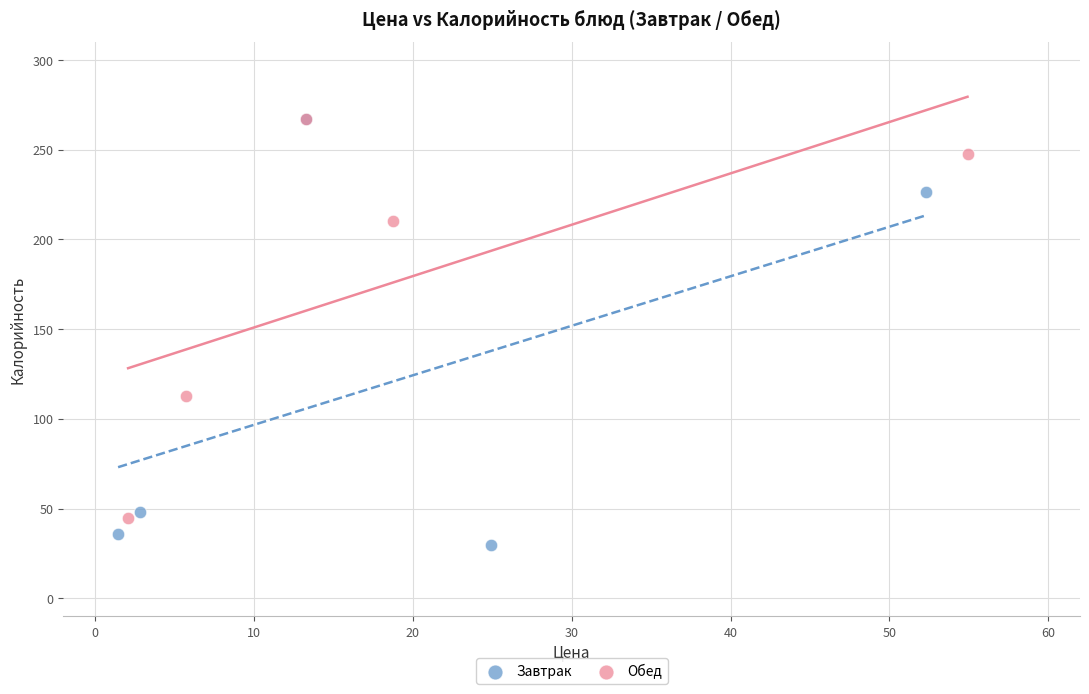

Which series has the widest spread of Y values?

Завтрак